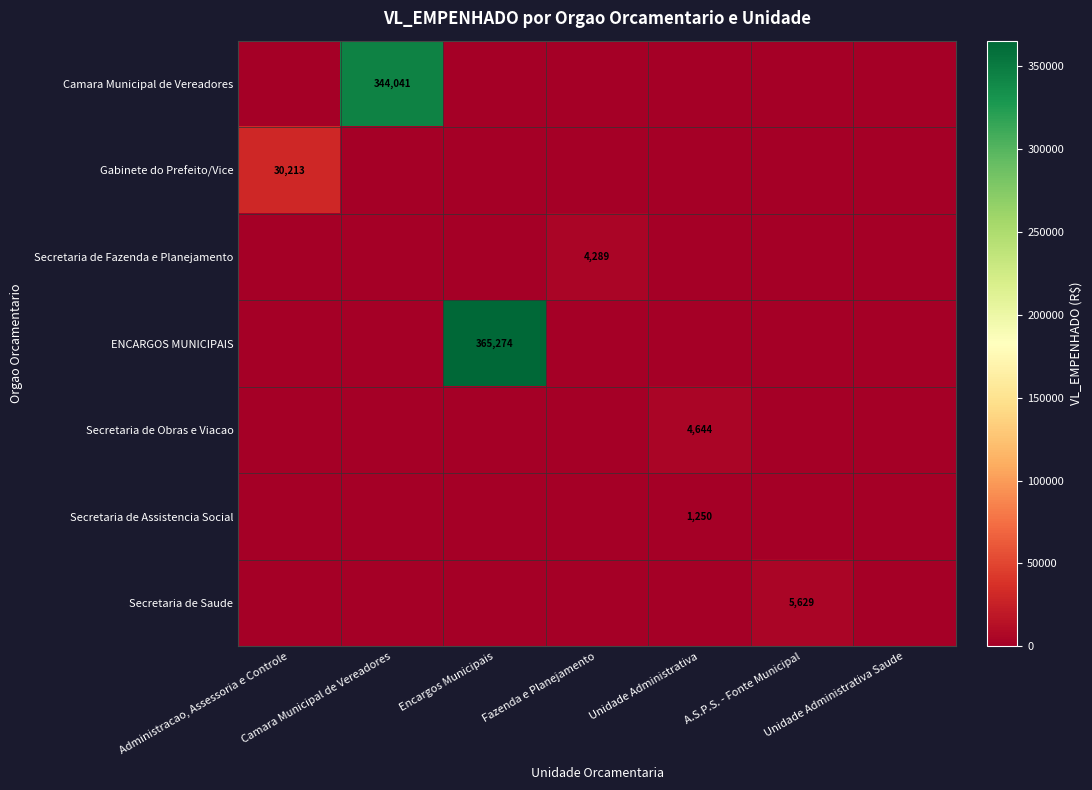

What is the sum of all Gabinete do Prefeito/Vice values?

30213.2